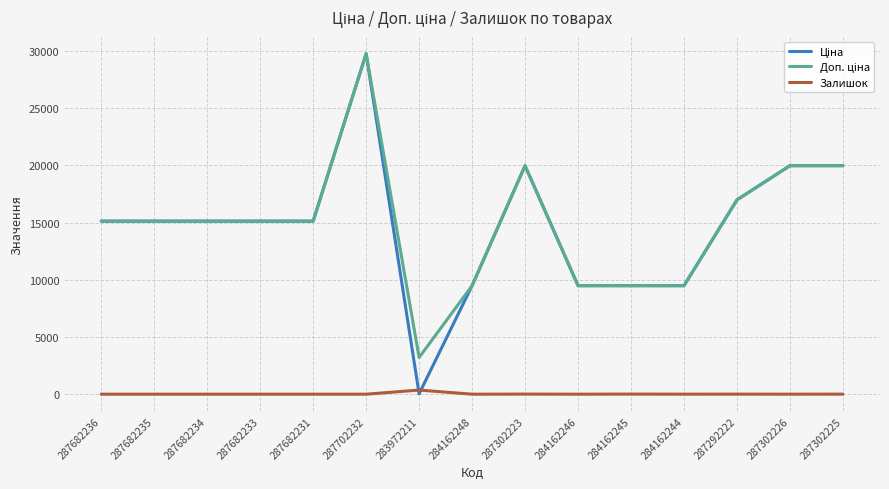

Is it true that Залишок equals 8.0 at 284162245?

True